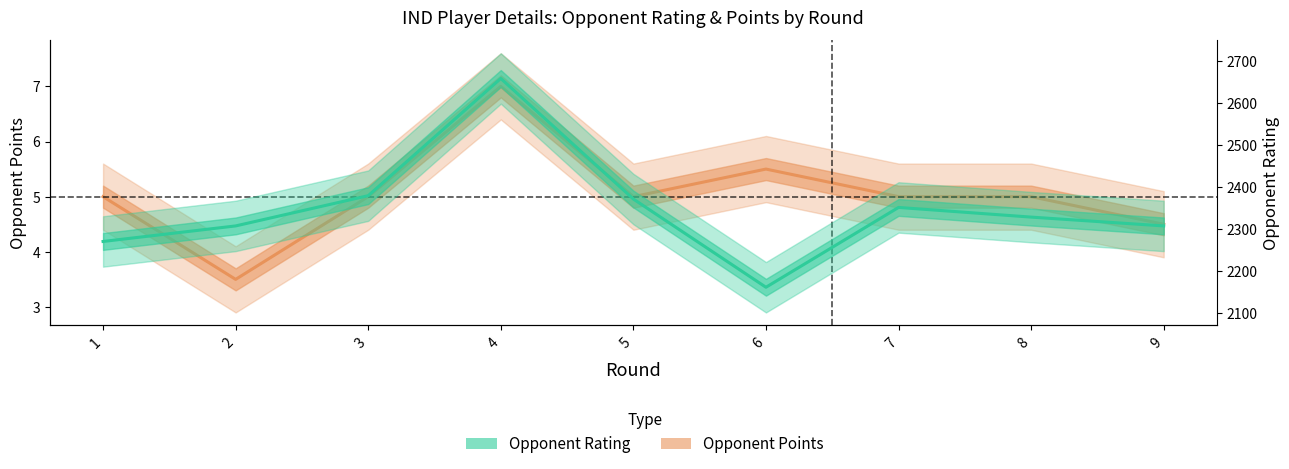

Is it true that Points equals 7.6 at 3?

False